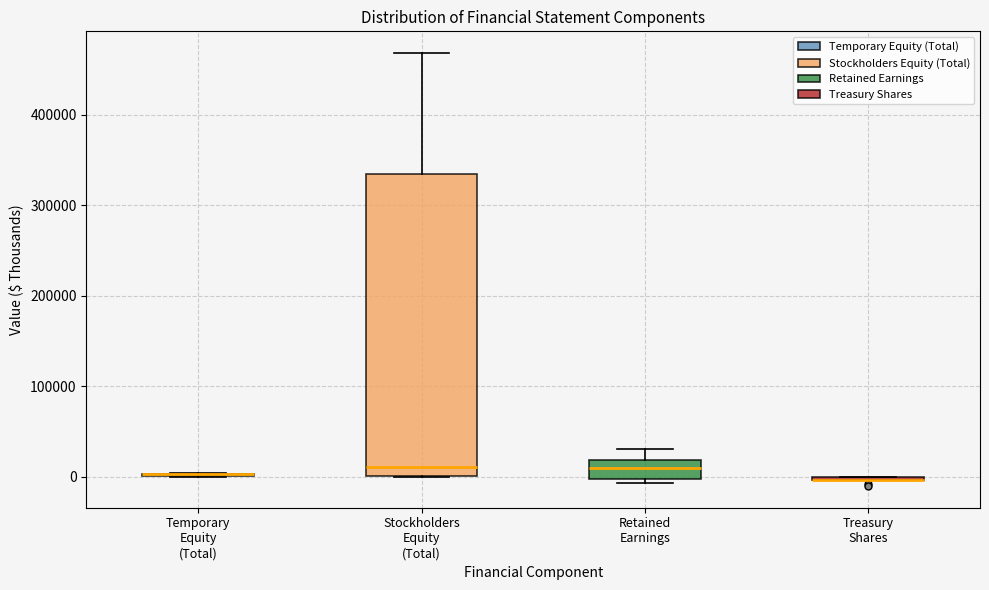

Reading left to right, read every box against the y-axis: the position of its median line, the range the box covers, and the ends of its whiskers. The values are not printed on the chart, so give them approximately, as read against the axis.

Temporary Equity (Total): box collapsed to a line at 0, whiskers 0 to 0
Stockholders Equity (Total): median 10000, box 0 to 330000, whiskers 0 to 470000
Retained Earnings: median 10000, box 0 to 20000, whiskers -10000 to 30000
Treasury Shares: box collapsed to a line at 0, whiskers 0 to 0